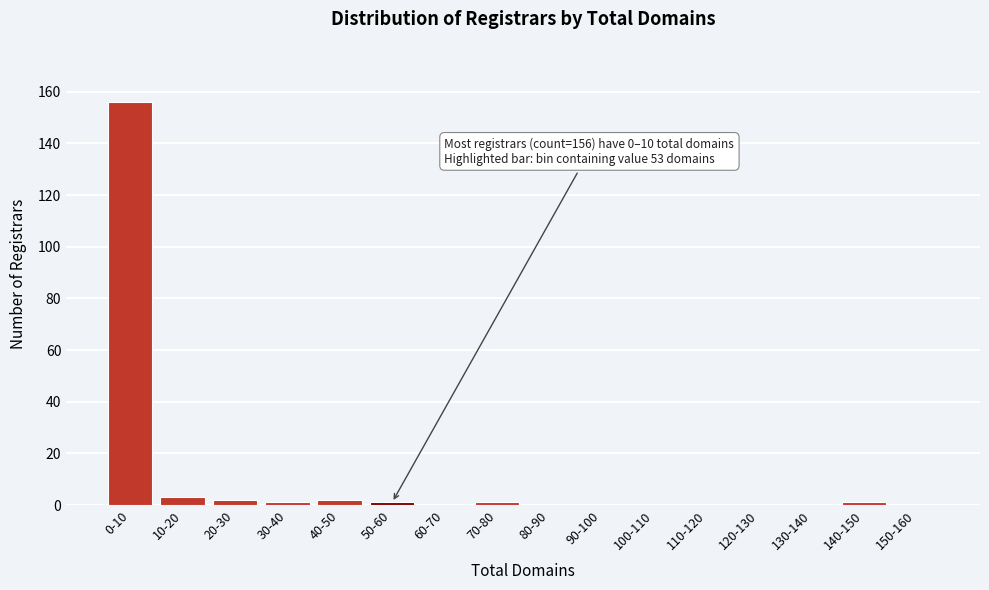

Reading left to right, what are all the values shown in this chart?

0-10=156	10-20=3	20-30=2	30-40=1	40-50=2	50-60=1	60-70=0	70-80=1	80-90=0	90-100=0	100-110=0	110-120=0	120-130=0	130-140=0	140-150=1	150-160=0